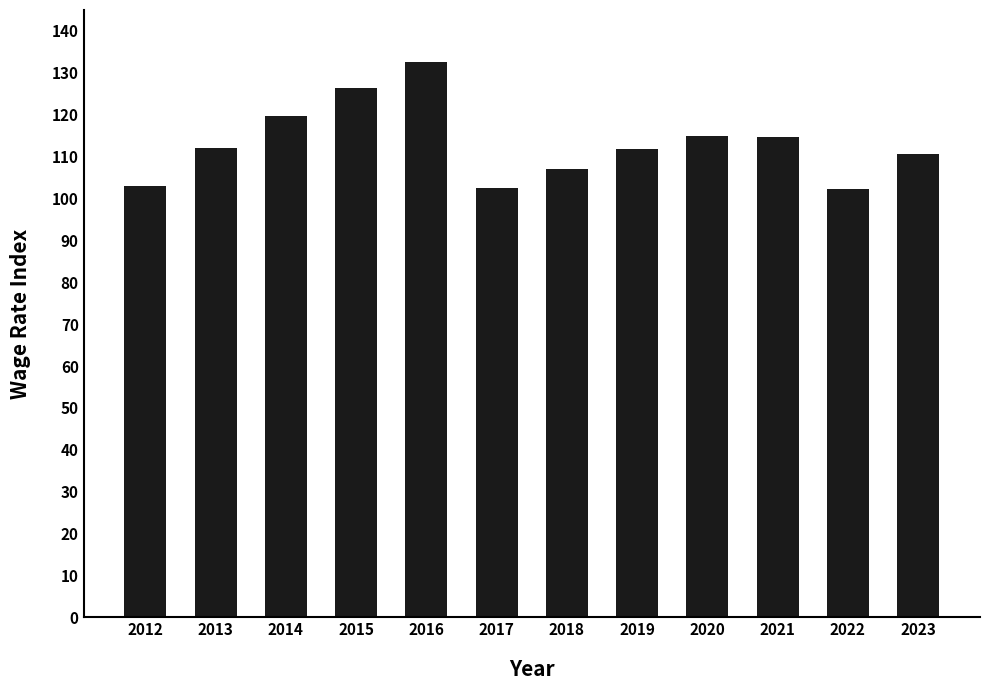

What is the minimum value shown in the chart?

102.2